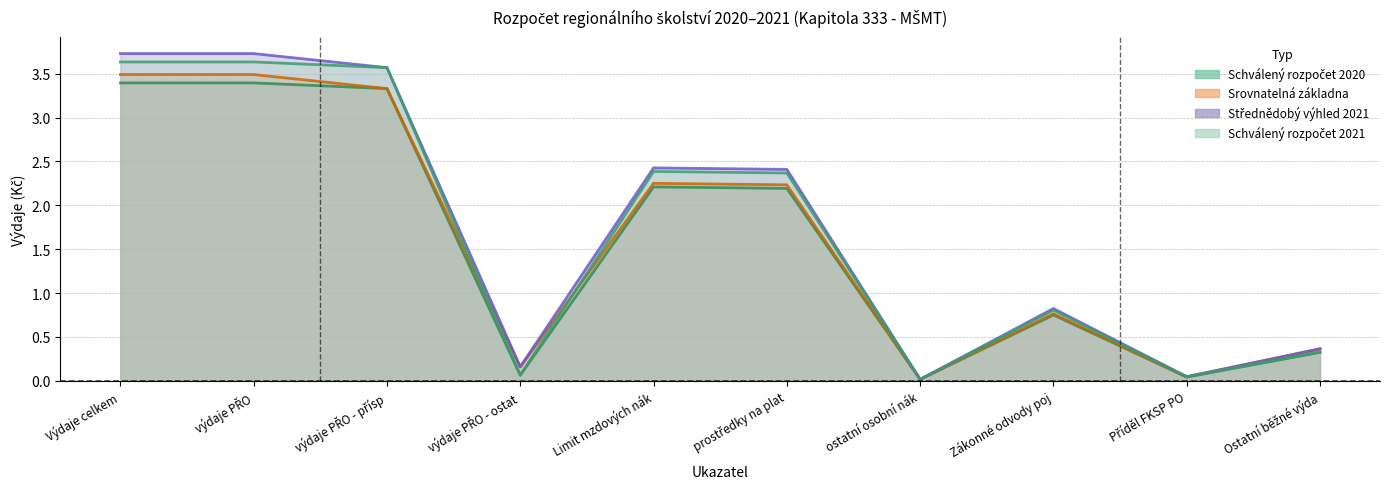

In Schválený rozpočet 2021 (col_11), how many points are lower than both neighbors (excluding endpoints)?

3